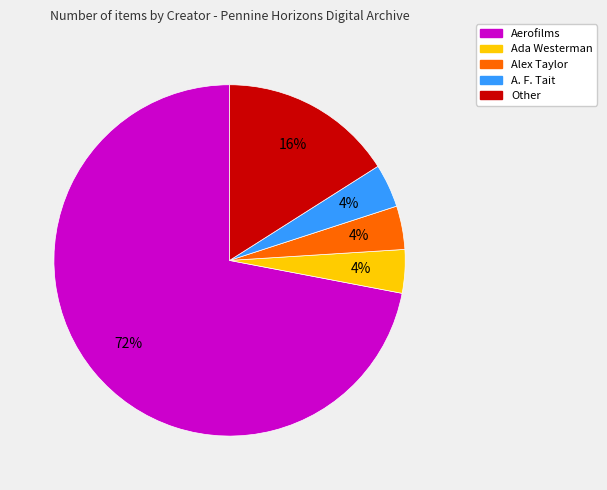

Which category has the biggest portion of the pie?

Aerofilms